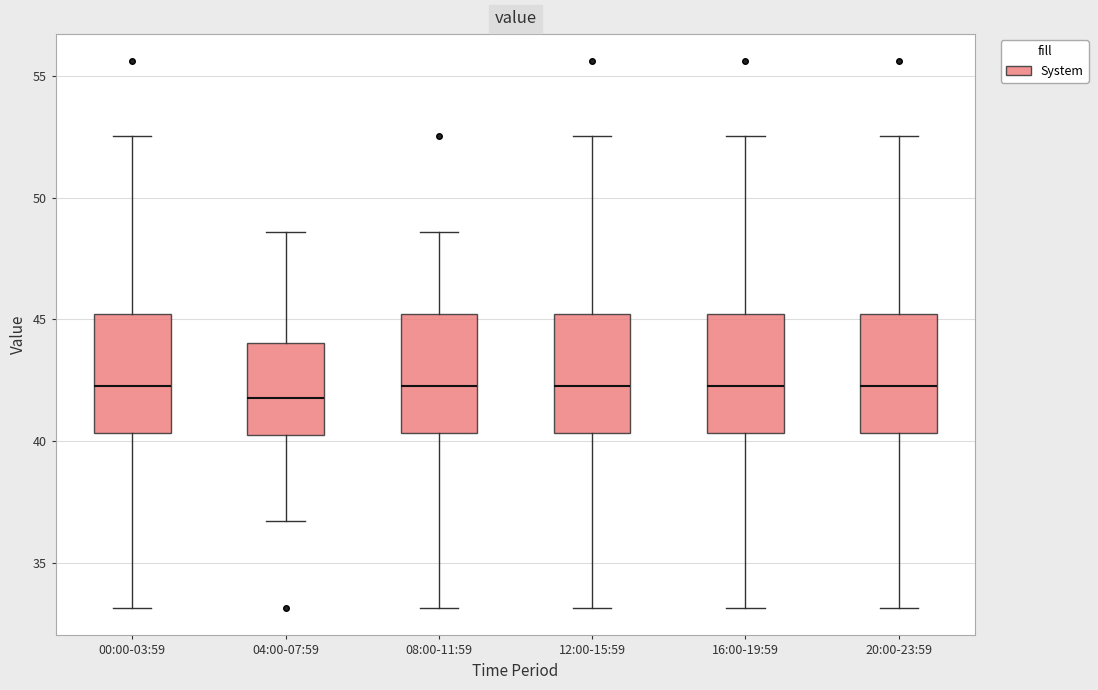

Where is the upper edge of the box for 08:00-11:59 on the y-axis? The values are not printed on the chart, so give them approximately, as read against the axis.

45.0